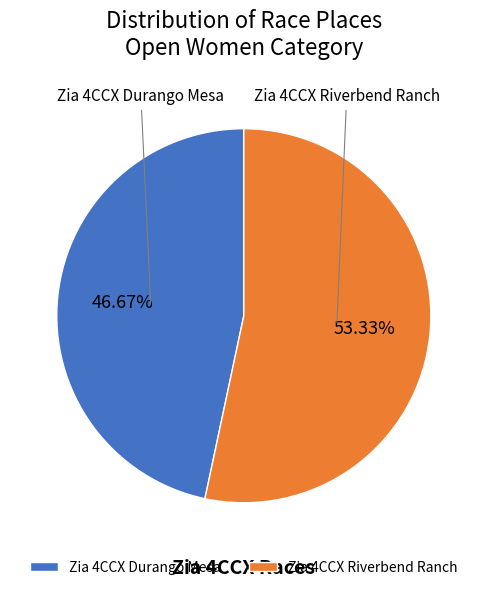

Which slice represents more than half of the pie?

Zia 4CCX Riverbend Ranch